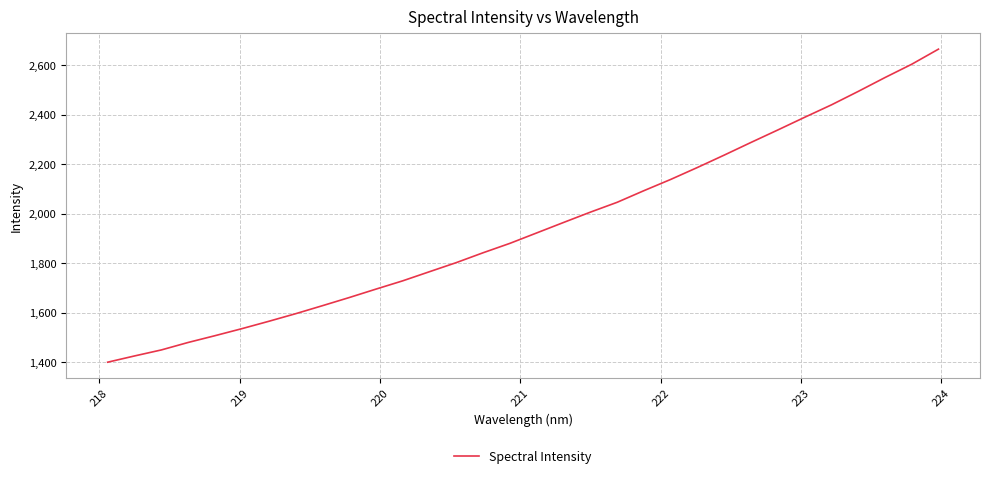

What is the difference between the maximum and minimum values?

1263.9